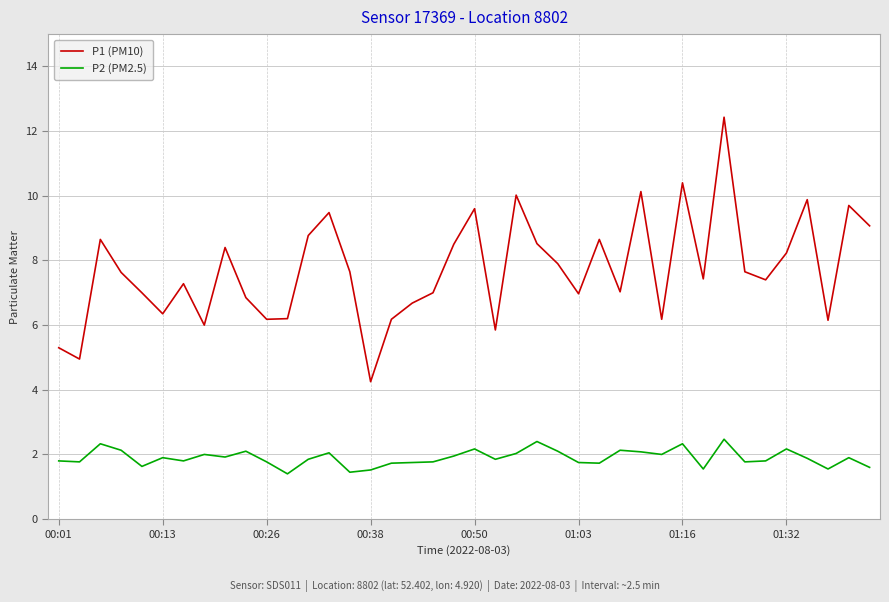

True or false: P2 (PM2.5) and P1 (PM10) intersect in this chart.

False